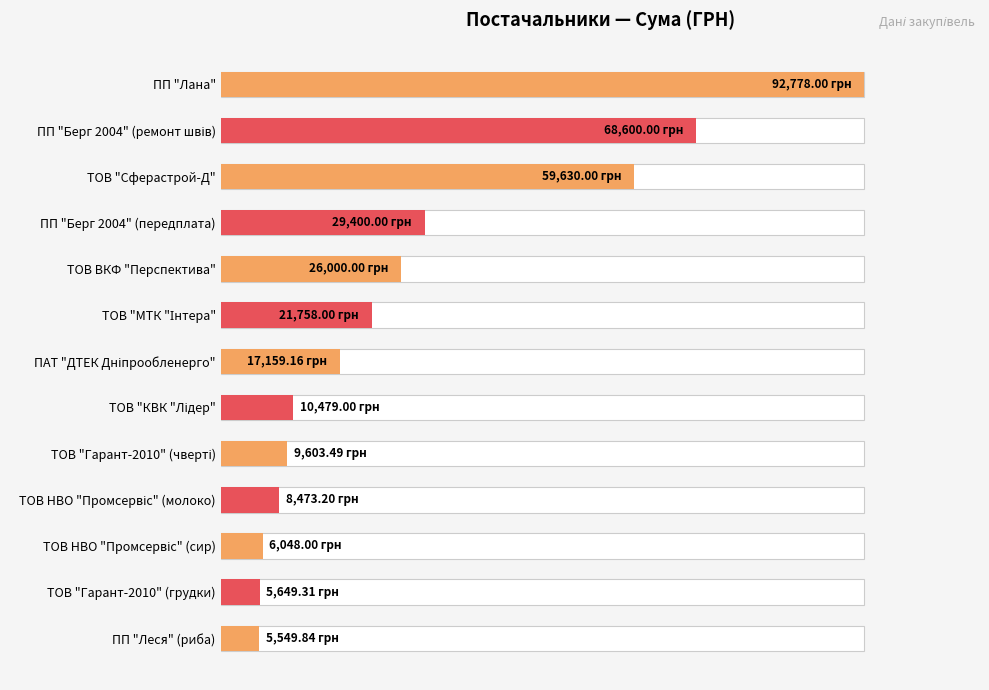

How many bars are there in total?

13